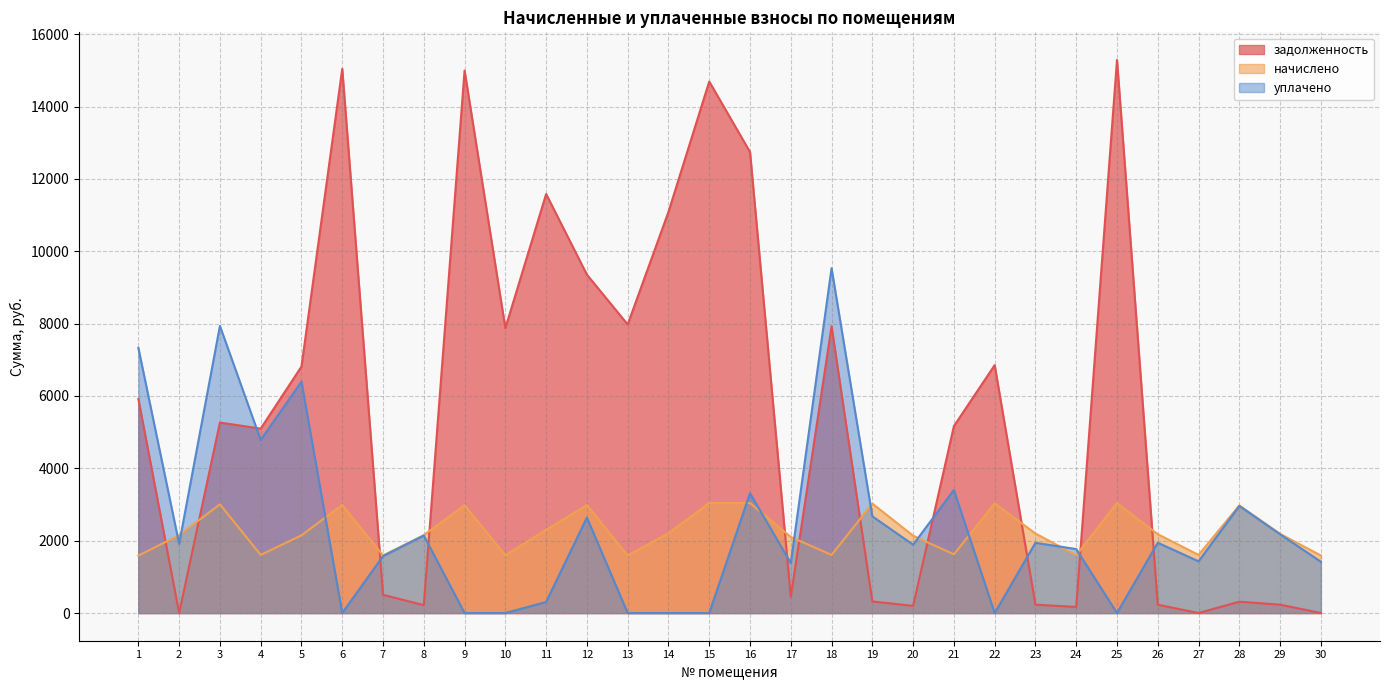

What is the difference between the задолженность values at 15 and 16?

1947.6